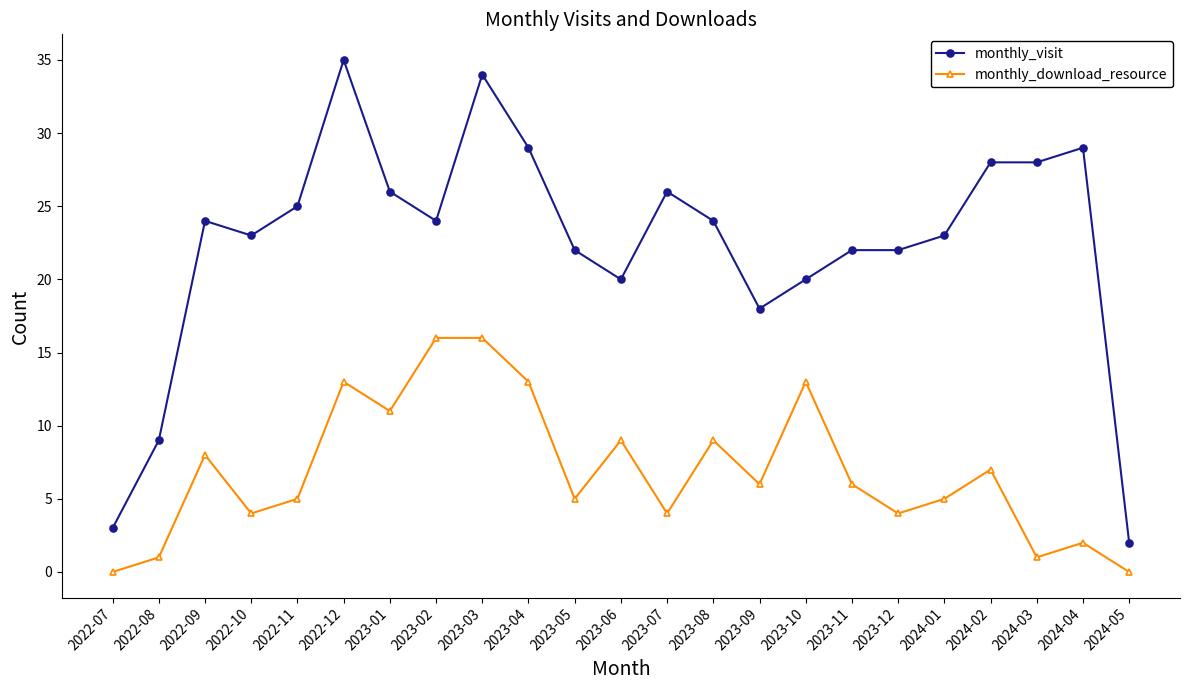

What is the label of the 22nd point from the left?

2024-04